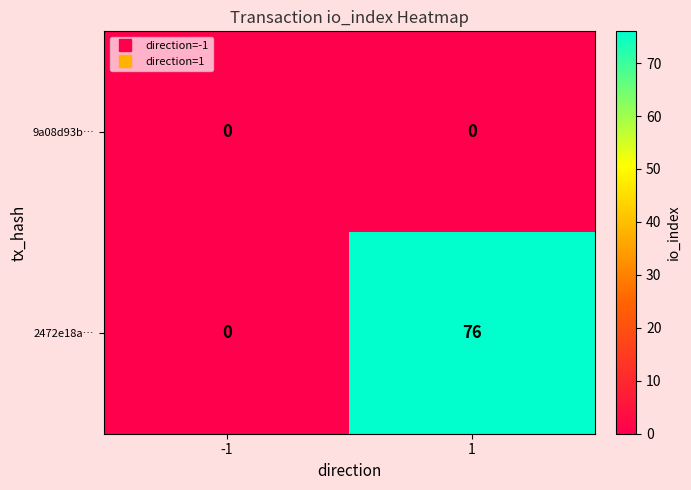

What is the average value of the 2472e18a… series?

38